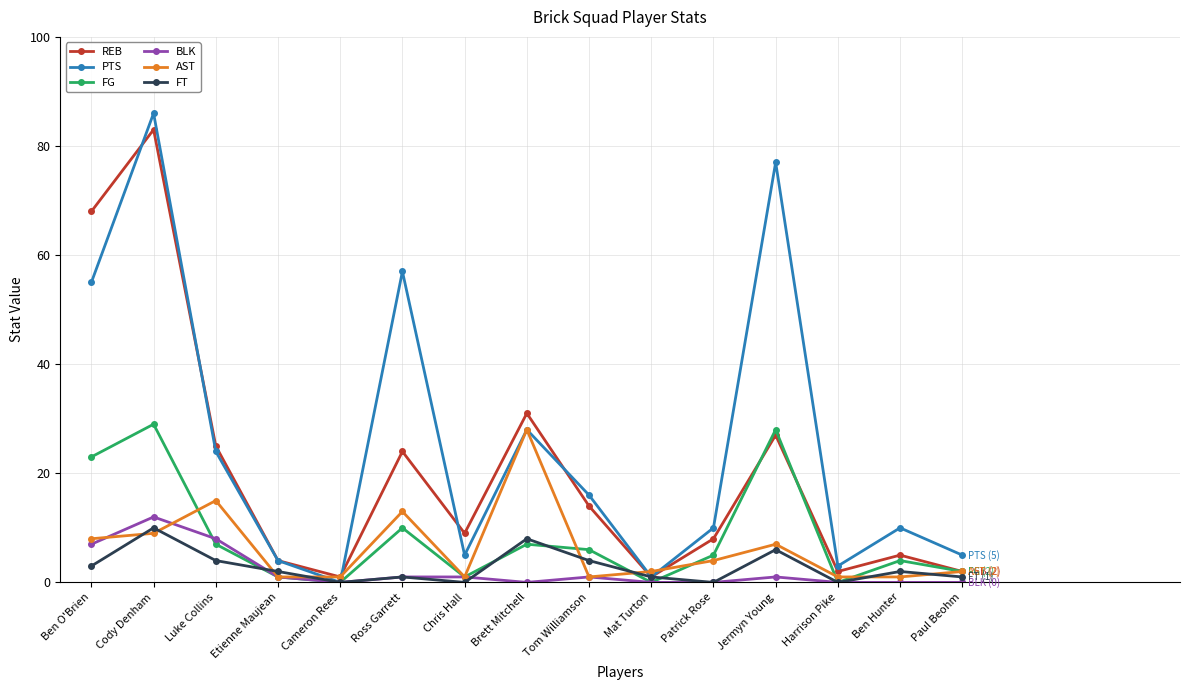

How many categories are shown in the chart?

15